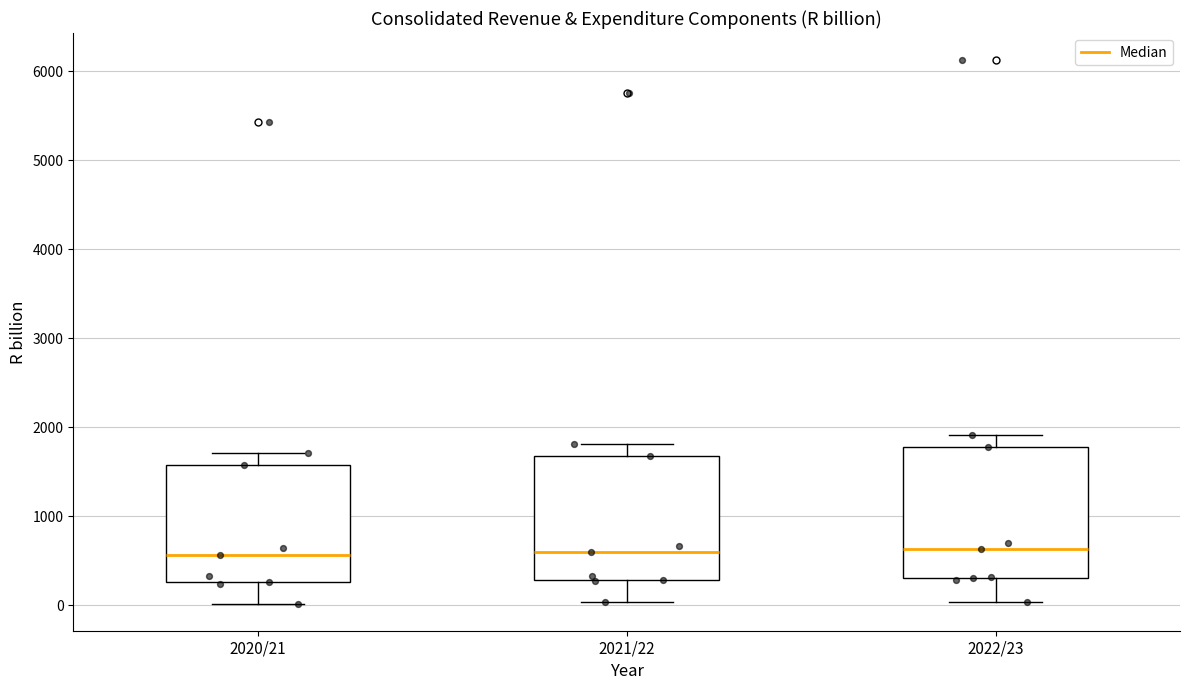

Where does the upper whisker of the box for 2022/23 end on the y-axis? The values are not printed on the chart, so give them approximately, as read against the axis.

1900